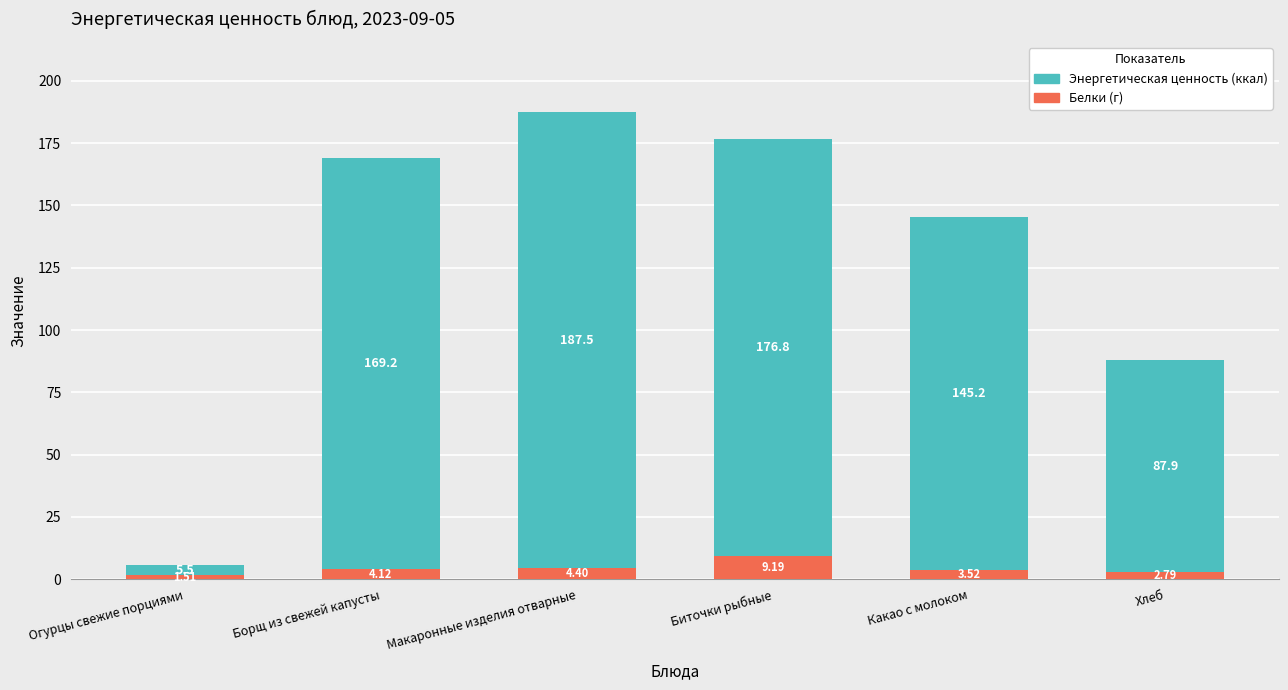

How many data points does each series have?

6